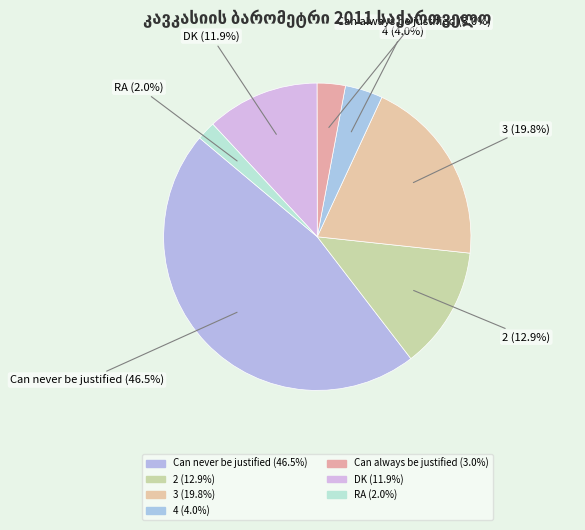

Count the number of slices in the pie.

7